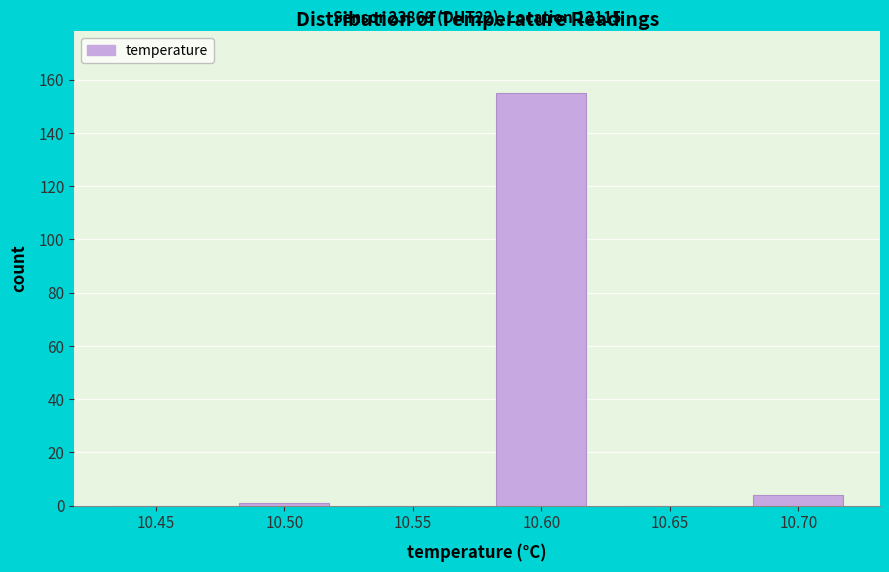

Reading left to right, what are all the values shown in this chart?

10.45=0	10.50=1	10.55=0	10.60=155	10.65=0	10.70=4